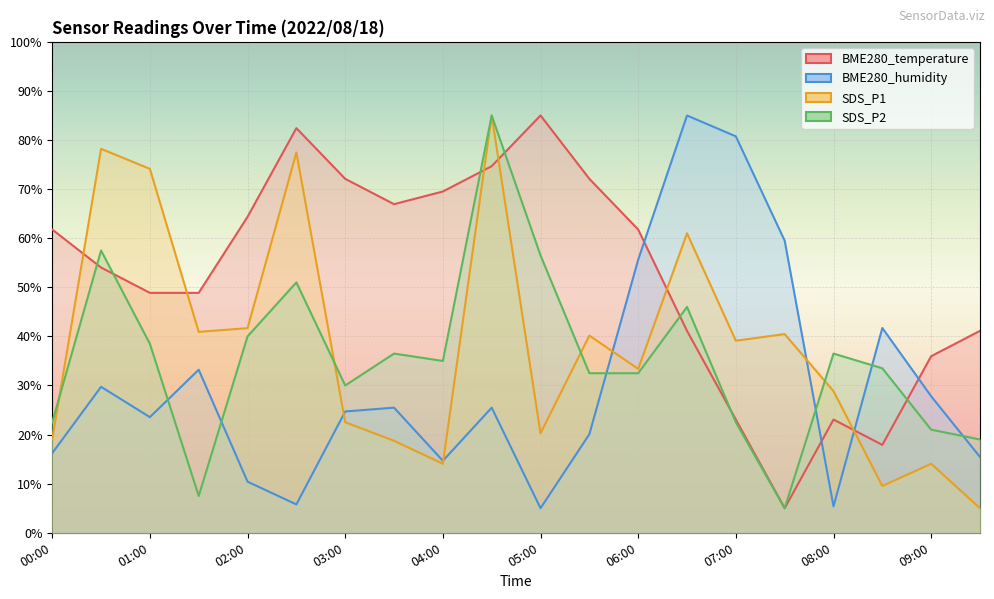

Where is the first local minimum for BME280_temperature?

03:30